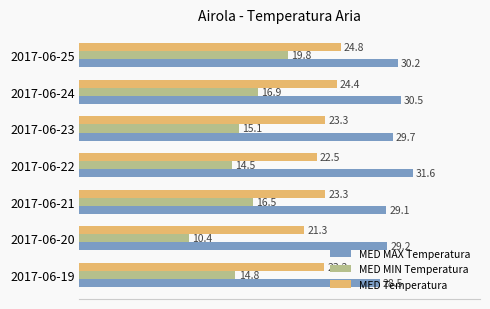

What is the sum of the MED MAX Temperatura values at 2017-06-20 and 2017-06-23?

58.9